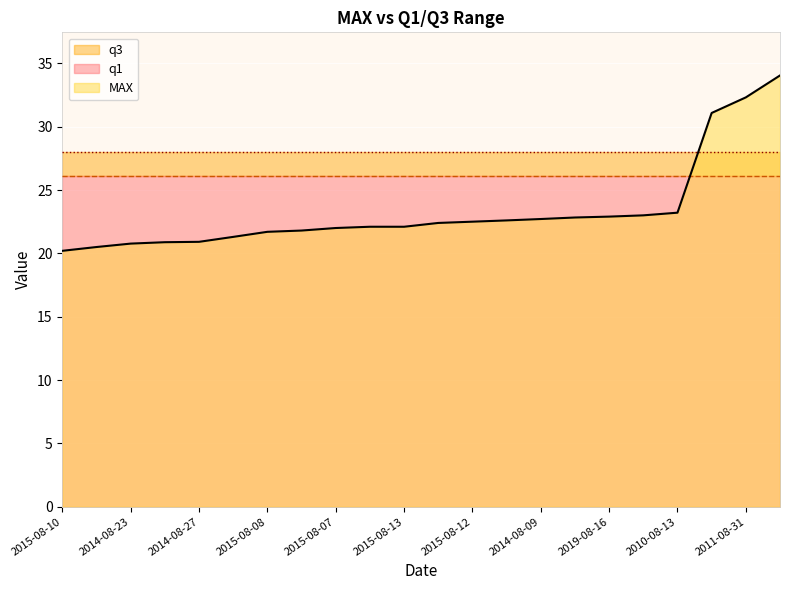

After their last crossing, which series has the higher values: MAX or q1?

MAX